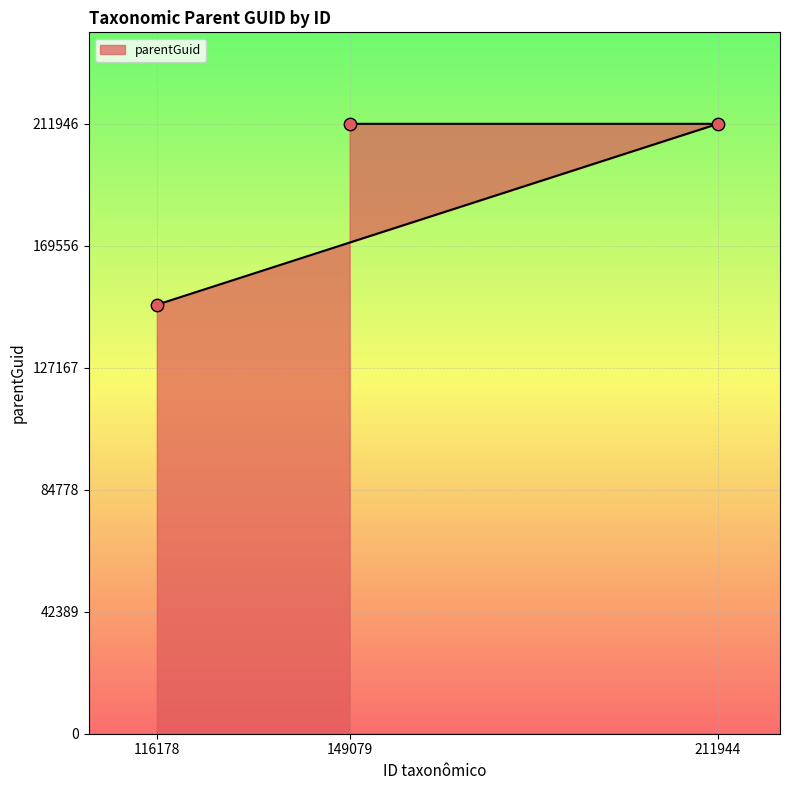

What is the change in value from 211944 to 149079?

-2